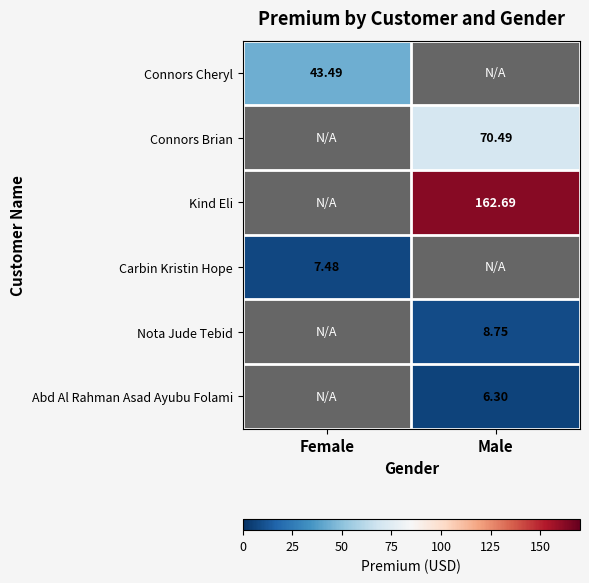

Which label corresponds to the largest value in the chart?

Male